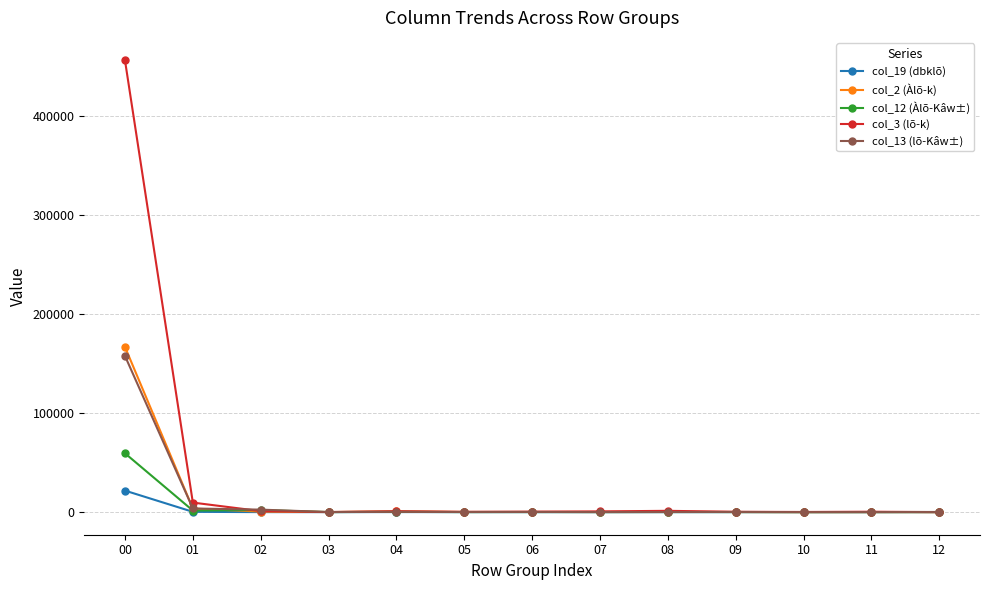

What is the difference between the maximum and minimum values in the col_2 (Àlõ-k) series?

166817